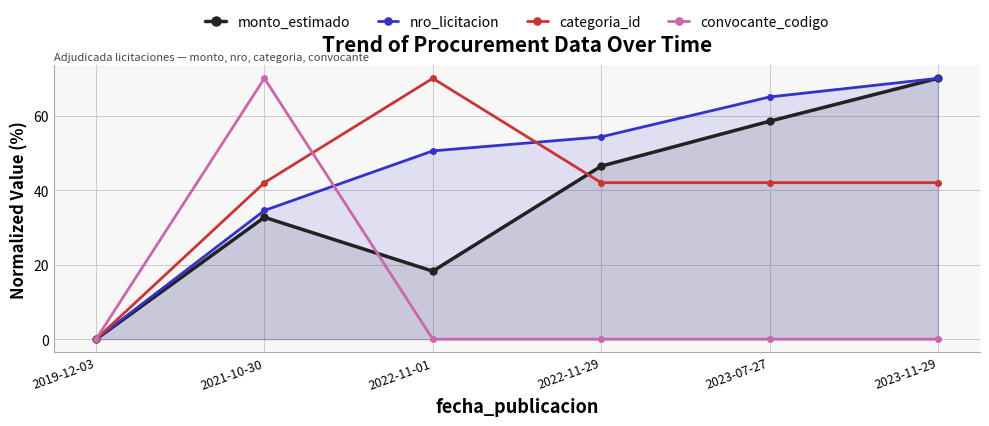

True or false: monto_estimado has a value of 16.9 at 2021-10-30.

False